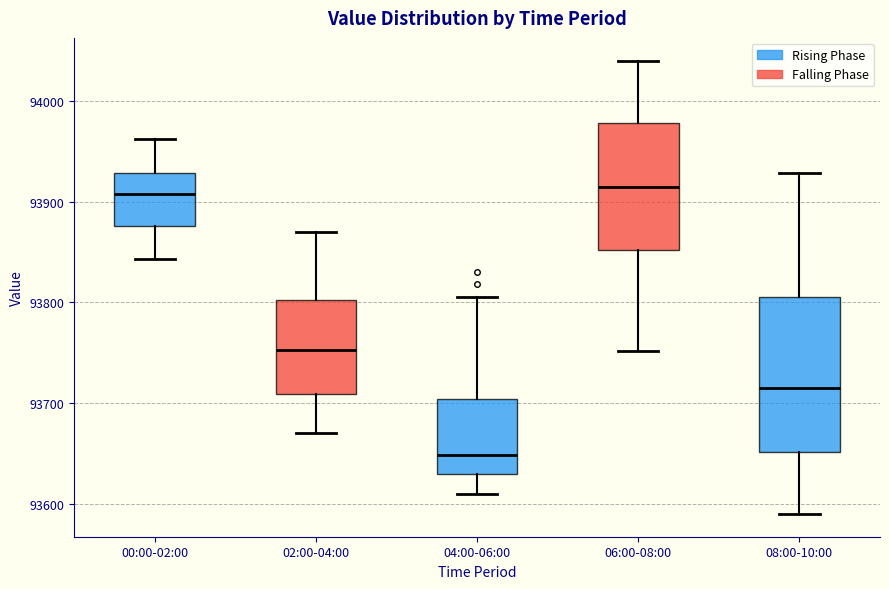

Reading left to right, transcribe this box plot: for each box, give where its median line is, the range the box spans, and where its two whiskers end, as read against the y-axis. The values are not printed on the chart, so give them approximately, as read against the axis.

00:00-02:00: median 93910, box 93880 to 93930, whiskers 93840 to 93960
02:00-04:00: median 93750, box 93710 to 93800, whiskers 93670 to 93870
04:00-06:00: median 93650, box 93630 to 93700, whiskers 93610 to 93810
06:00-08:00: median 93920, box 93850 to 93980, whiskers 93750 to 94040
08:00-10:00: median 93720, box 93650 to 93810, whiskers 93590 to 93930